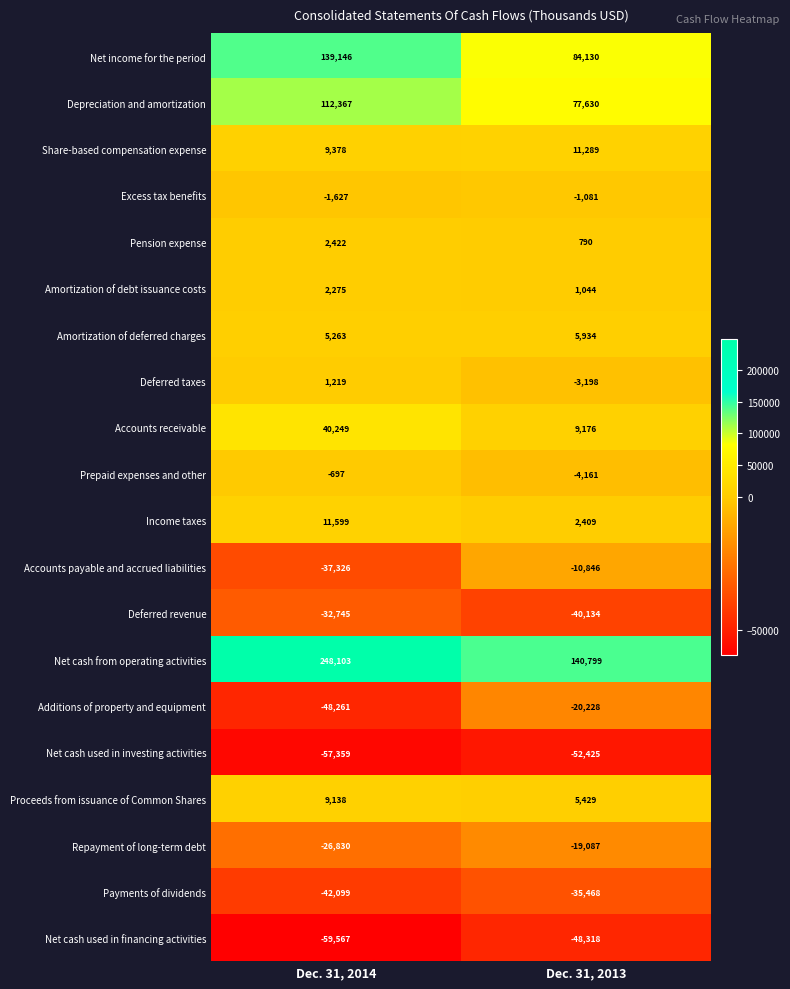

Where is Net cash used in financing activities nearest to the value -53942?

Dec. 31, 2013